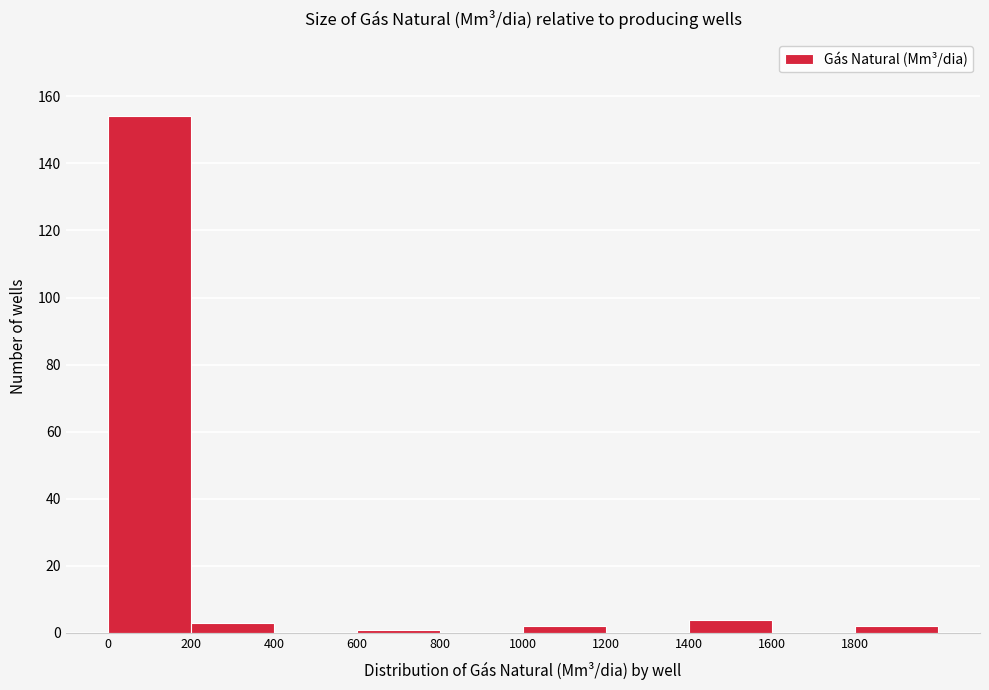

Which range on the x-axis has the tallest bar?

0 to 200